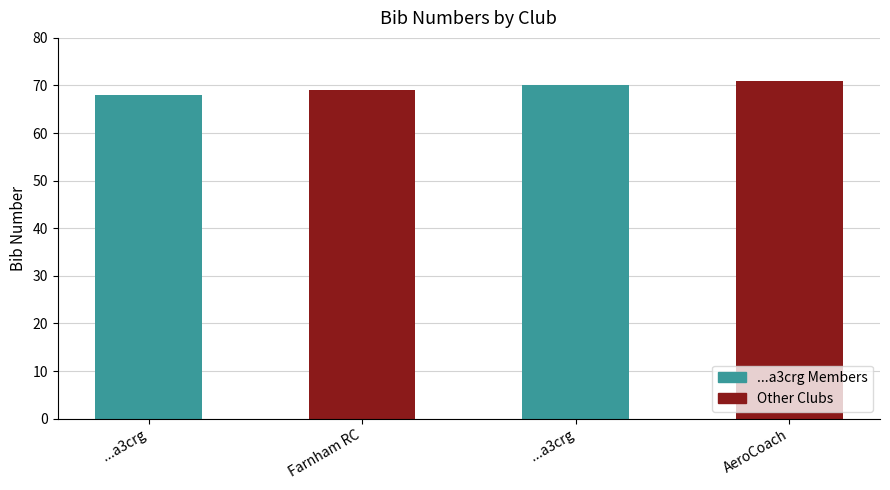

Reading right to left, list all the values displayed in this chart.

71	70	69	68